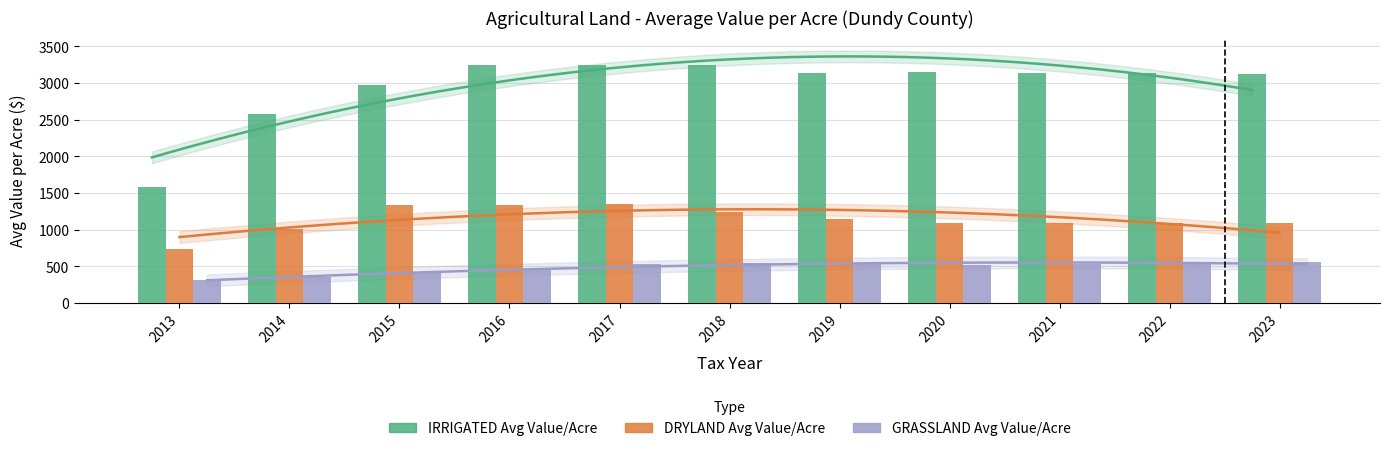

Reading left to right, what are all the values shown in this chart?

IRRIGATED Avg Value/Acre: 1587.6	2575.8	2980.1	3246.1	3245.7	3244.4	3144.9	3145.6	3132.4	3132.4	3130.8
DRYLAND Avg Value/Acre: 732.1	1012.3	1341.7	1344.4	1349.3	1243.0	1147.1	1090.9	1093.2	1091.4	1091.7
GRASSLAND Avg Value/Acre: 320.2	350.2	420.2	451.8	537.8	545.7	545.4	525.0	535.0	535.0	555.0